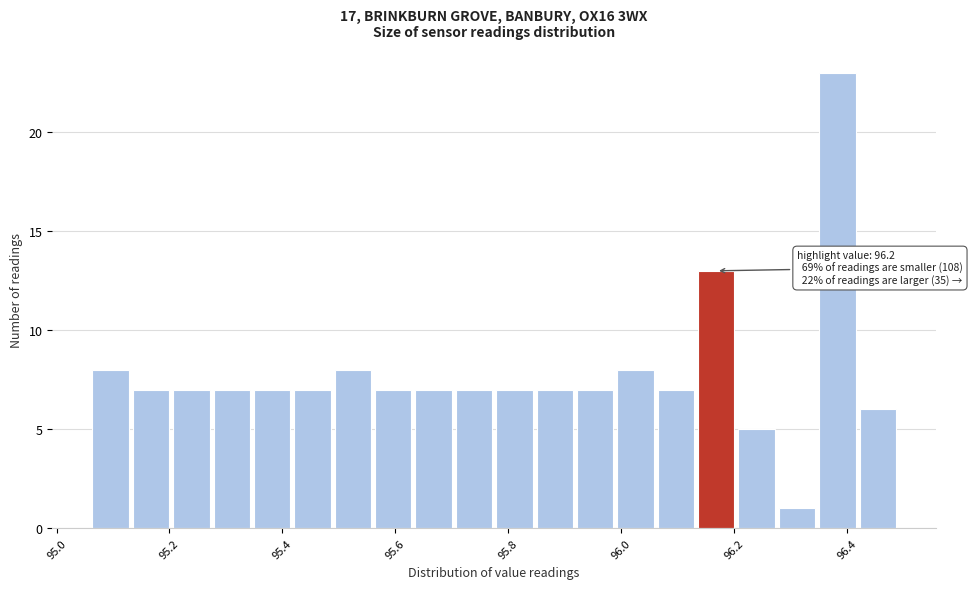

Around what value on the x-axis is the tallest bar? Give the approximate position of its centre, as read against the axis.

96.38